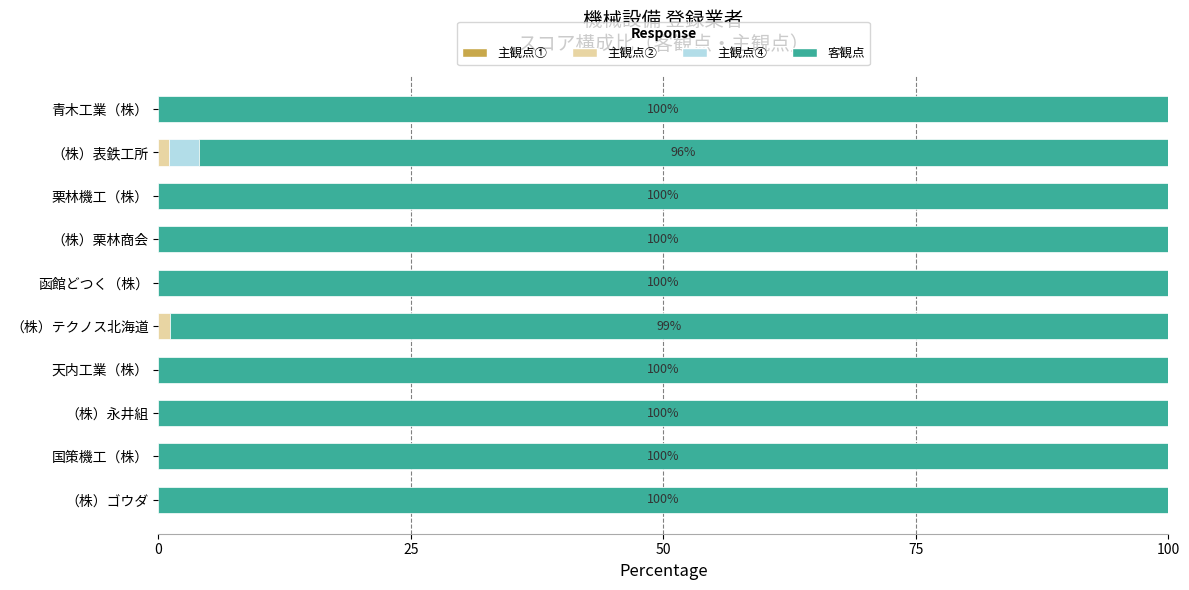

The value of 主観点② at （株）永井組 is 0.0. True or false?

True